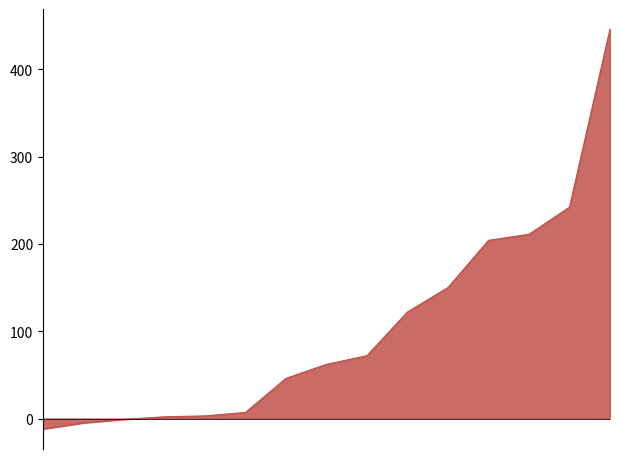

What is the maximum value shown in the chart?

446